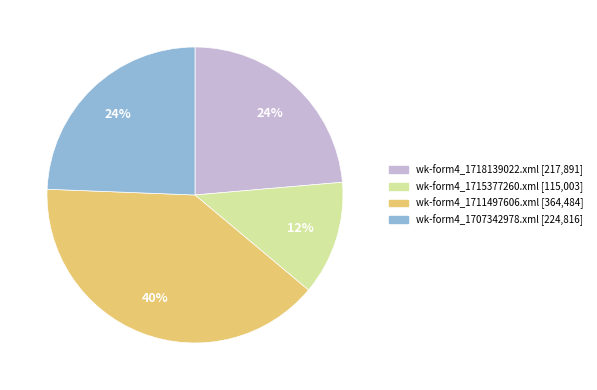

Do wk-form4_1718139022.xml and wk-form4_1715377260.xml together represent more than half of the pie?

No